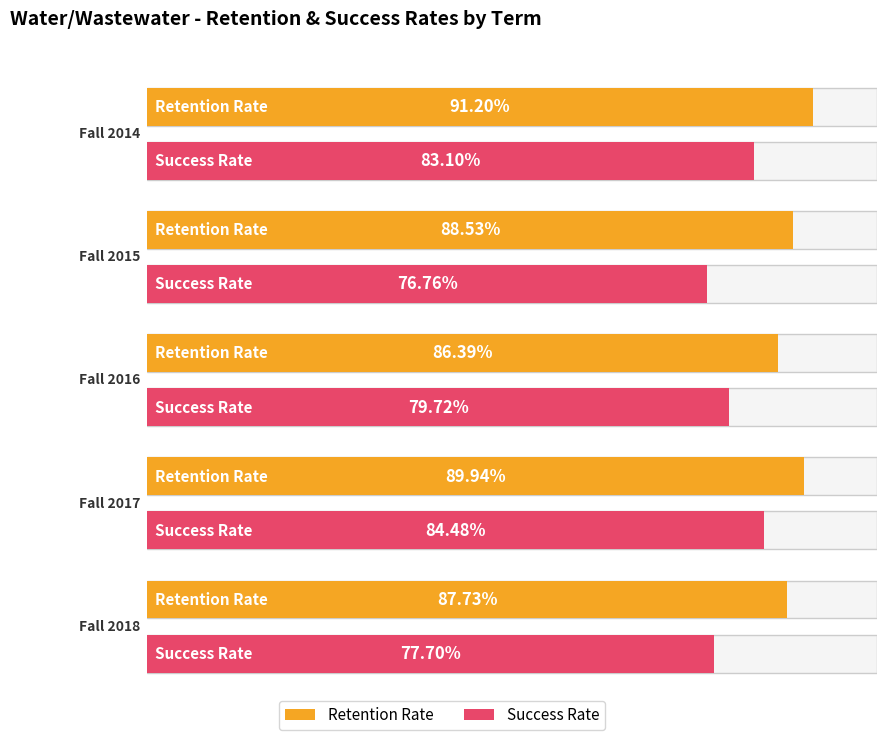

True or false: Retention Rate has a value of 1.5 at Fall 2018.

False